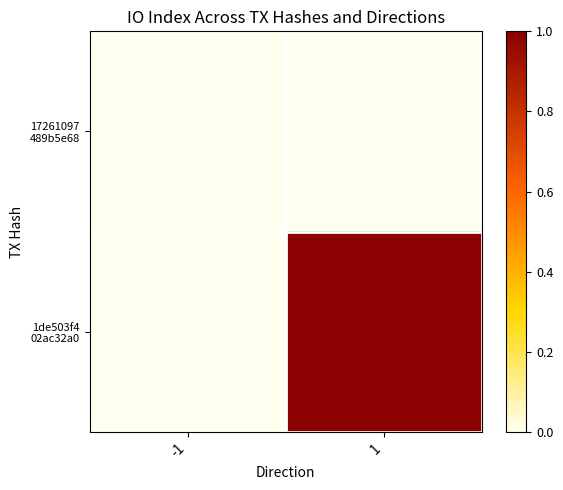

Rank the series by their maximum value, from highest to lowest.

1de503f4 02ac32a0, 17261097 489b5e68